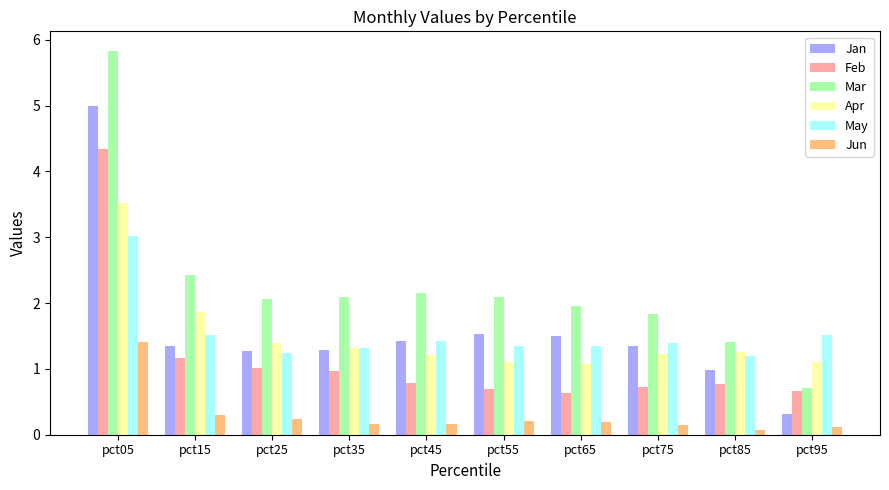

Count the number of data series in this chart.

6